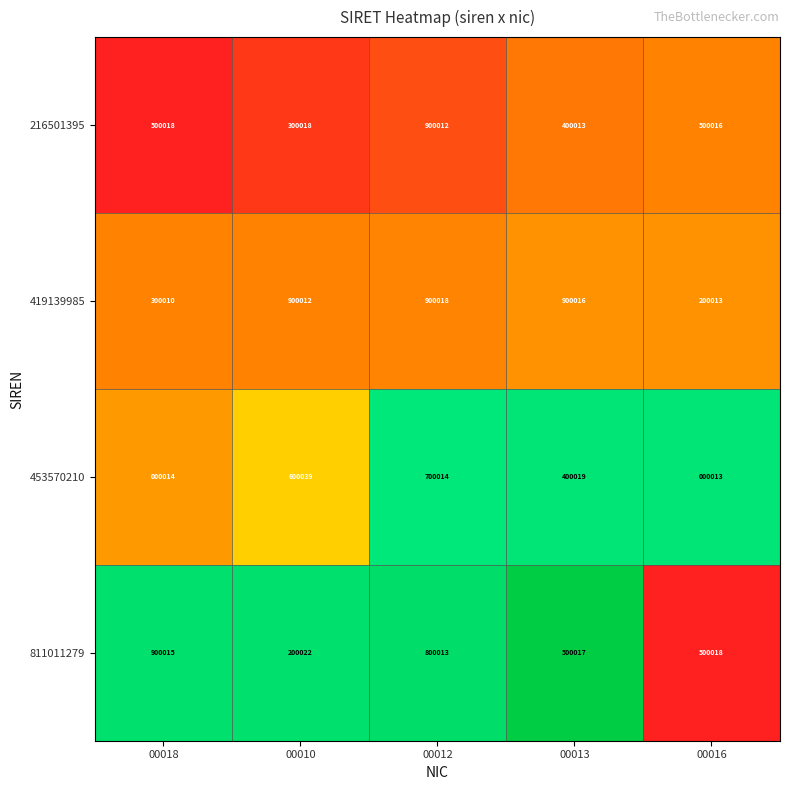

At which label does 419139985 reach its minimum?

00016